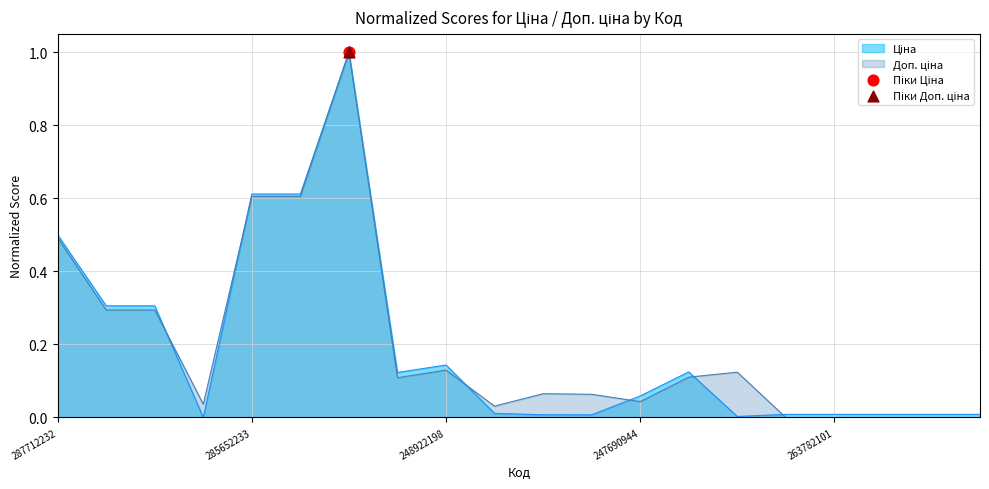

Which series has the largest Y range (max minus min)?

Ціна